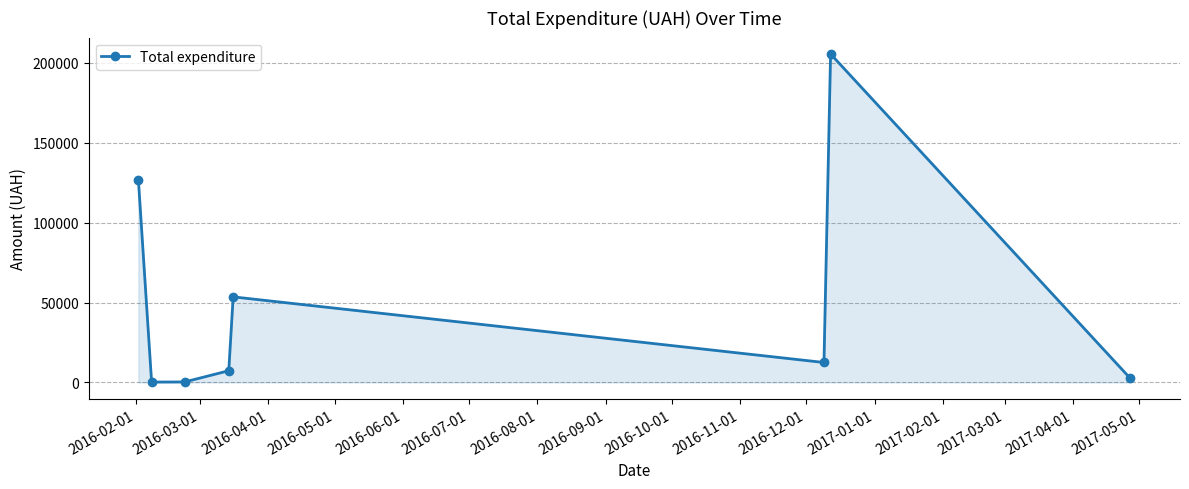

What is the difference between the maximum and minimum values?

205331.9